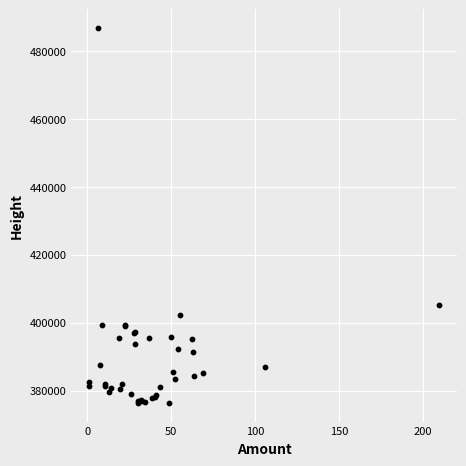

What Y value in the scatter plot is closest to 431585?

405176